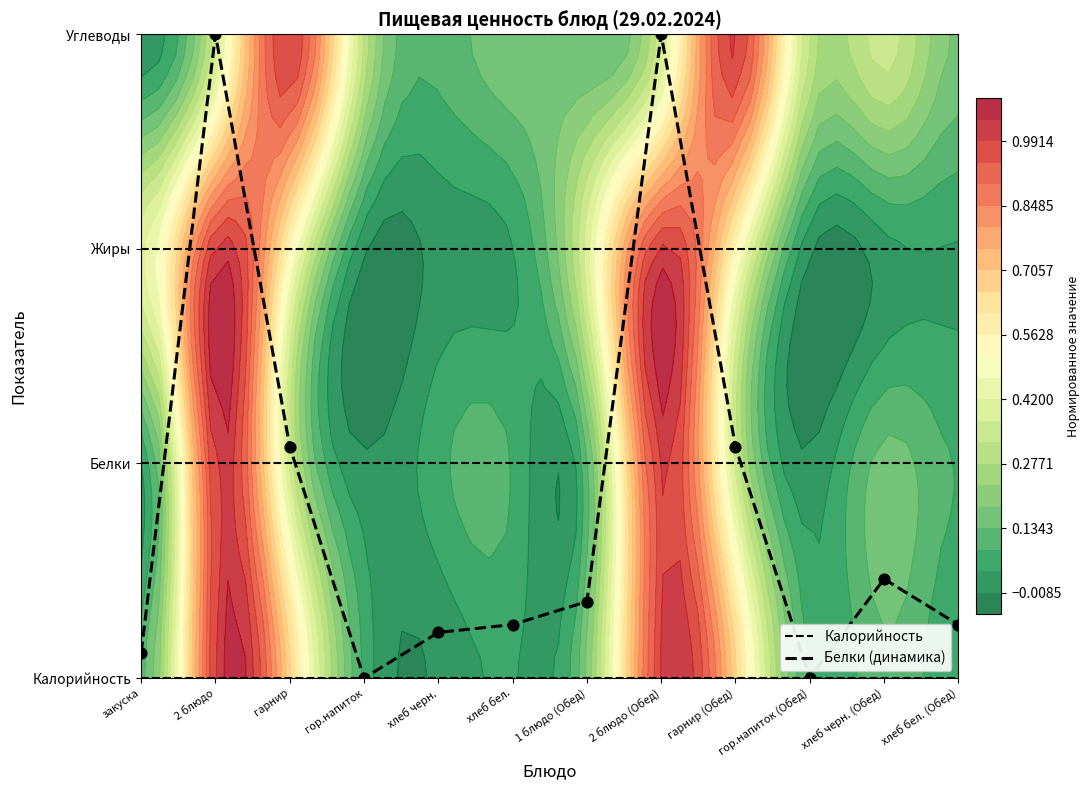

Rank the categories by Калорийность value from highest to lowest.

закуска, 2 блюдо, гарнир, гор.напиток, хлеб черн., хлеб бел., 1 блюдо (Обед), 2 блюдо (Обед), гарнир (Обед), гор.напиток (Обед), хлеб черн. (Обед), хлеб бел. (Обед)